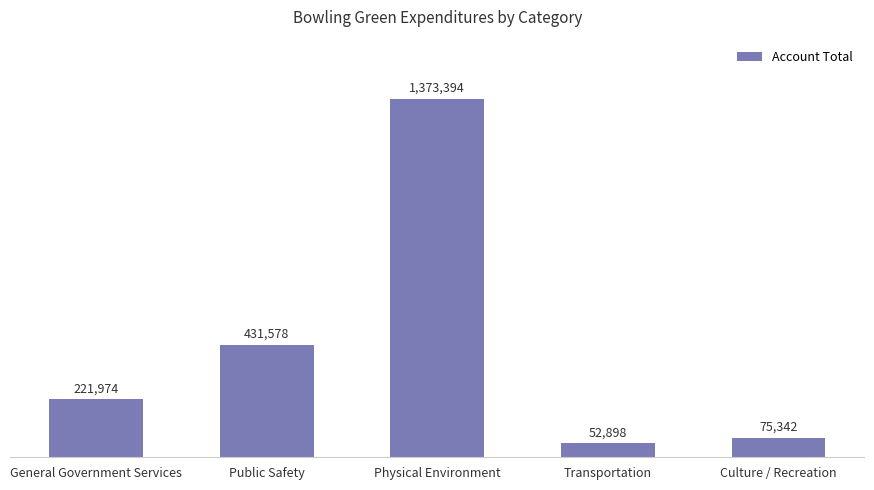

What is the label of the 5th bar from the left?

Culture / Recreation